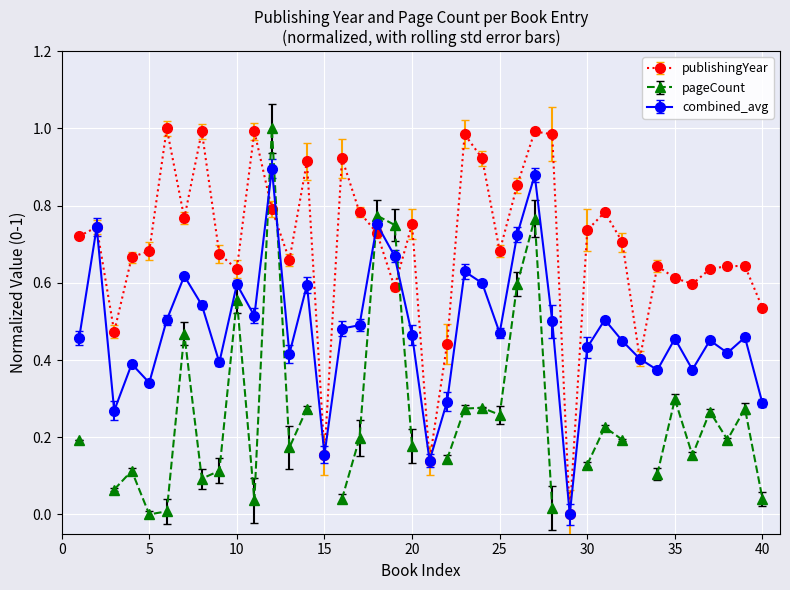

Reading left to right, what are all the values shown in this chart?

0.7	0.7	0.5	0.7	0.7	1.0	0.8	1.0	0.7	0.6	1.0	0.8	0.7	0.9	0.2	0.9	0.8	0.7	0.6	0.8	0.1	0.4	1.0	0.9	0.7	0.9	1.0	1.0	0.0	0.7	0.8	0.7	0.4	0.6	0.6	0.6	0.6	0.6	0.6	0.5